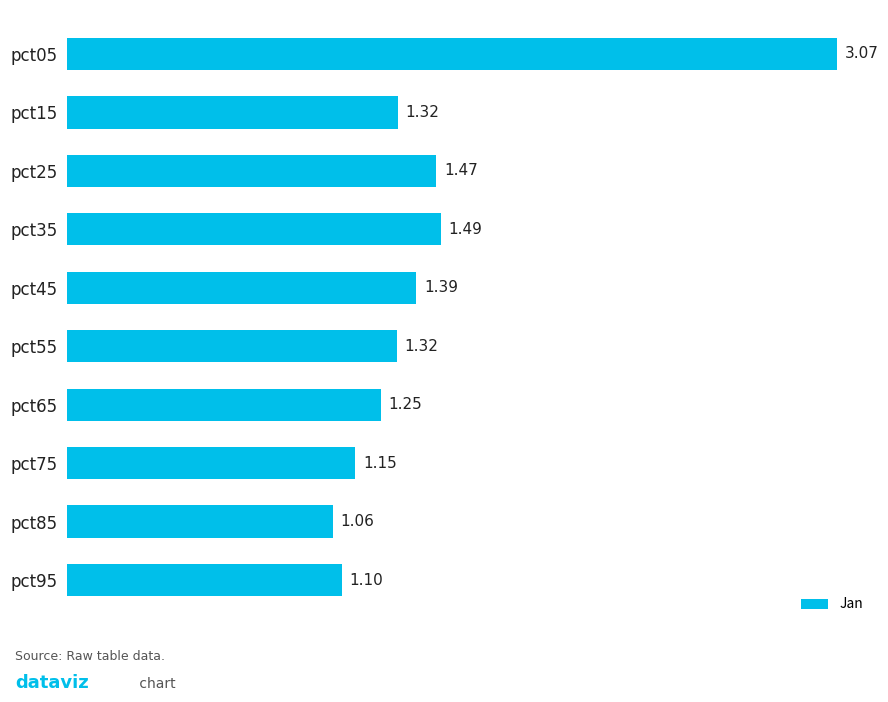

Which has a higher value, pct35 or pct75?

pct35